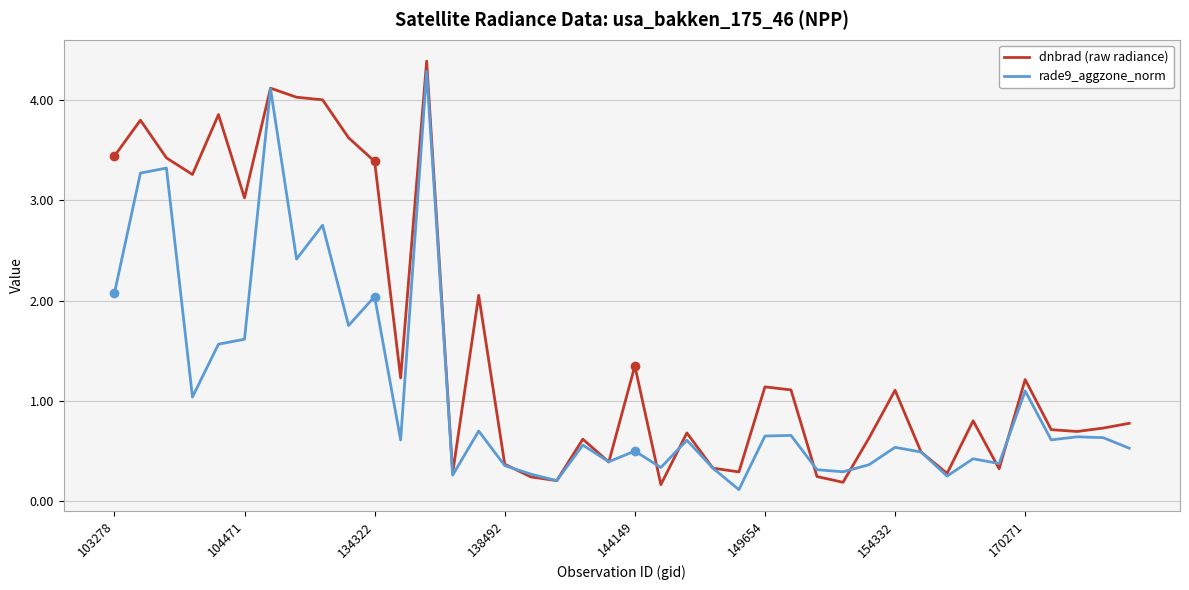

Which series has the largest range (max minus min)?

dnbrad (raw radiance)